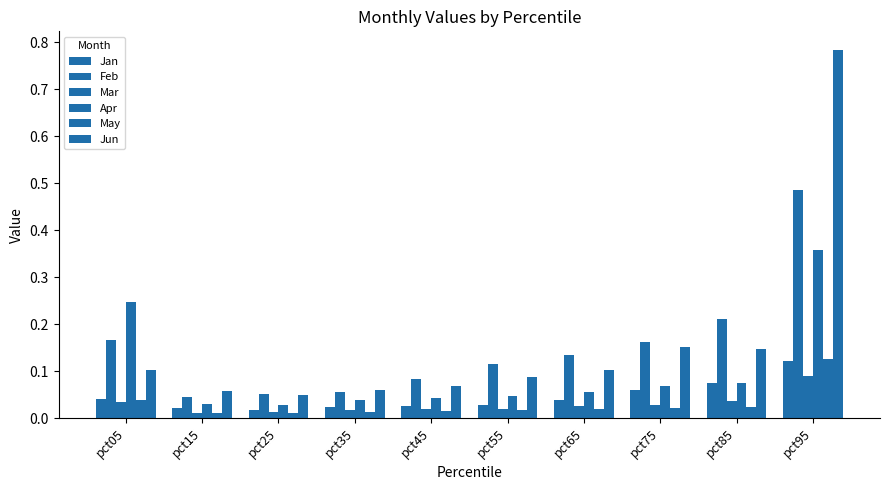

What is the maximum value shown in the chart?

0.8